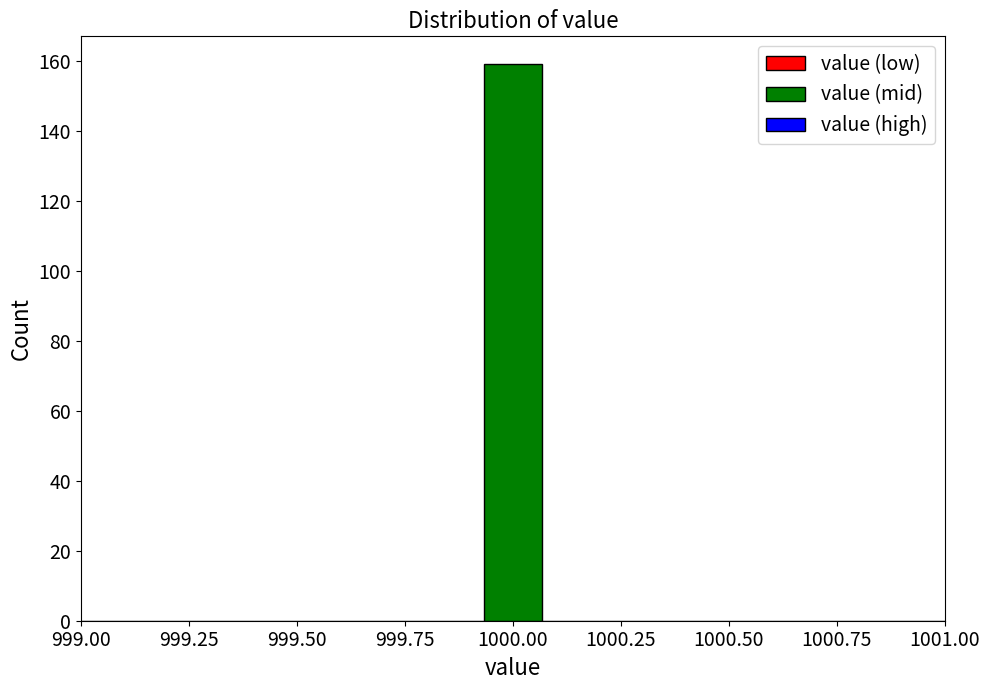

Read against the x-axis, roughly where is the centre of the tallest bar?

1000.00